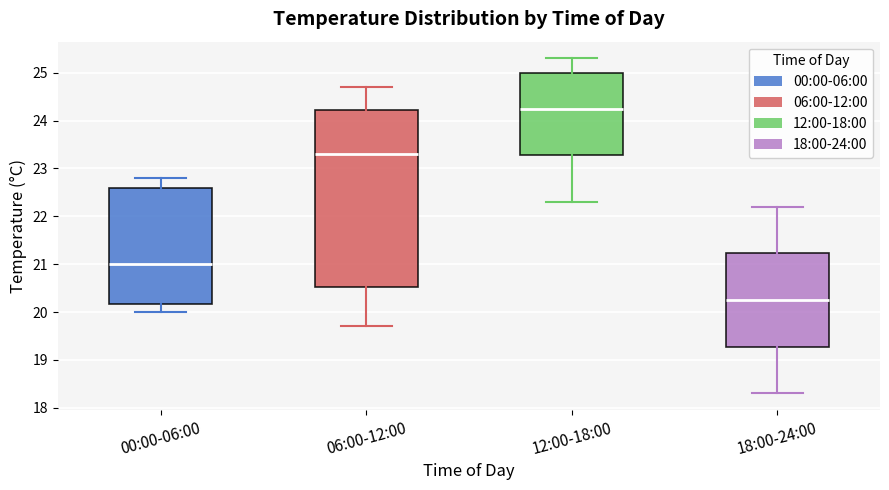

Which box's median line is the highest?

12:00-18:00